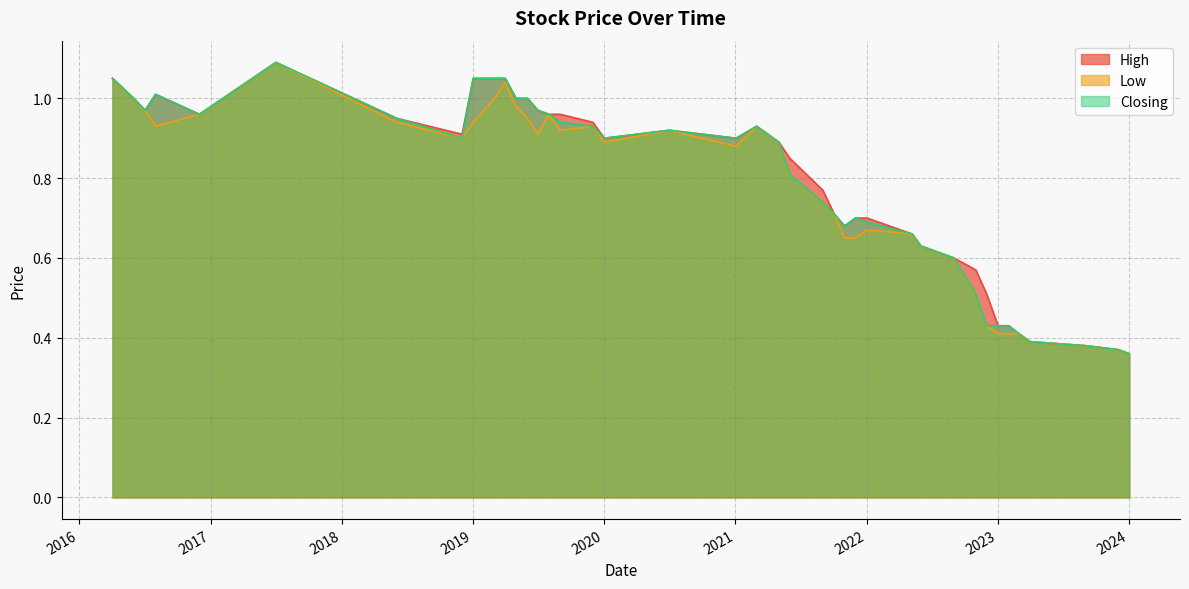

What is the maximum value for Low?

1.1